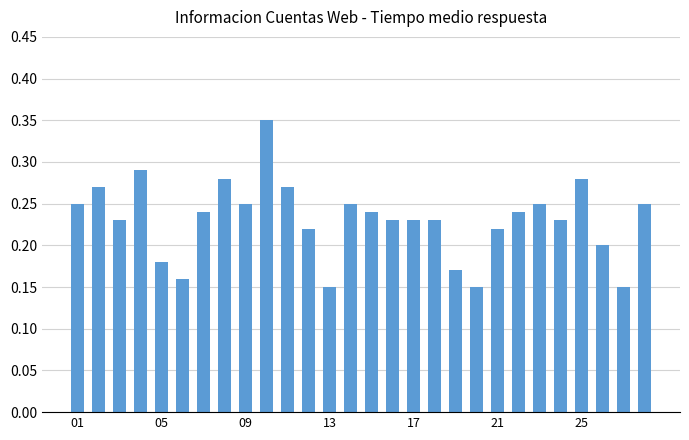

How many bars are there in total?

28